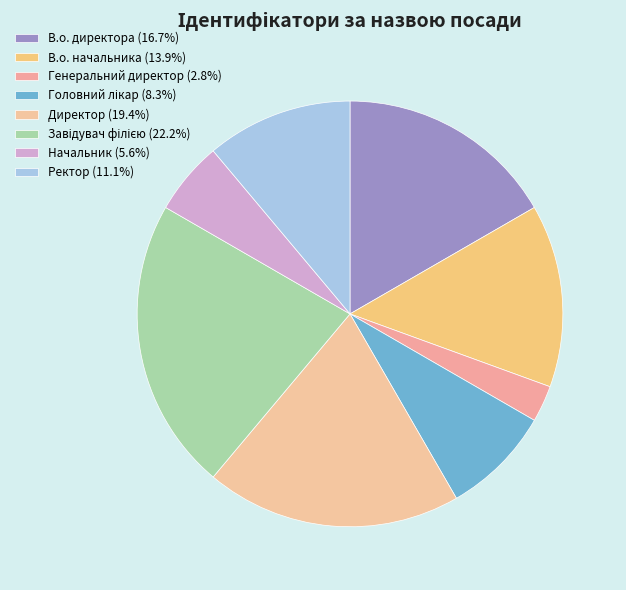

Which slice is the largest?

Завідувач філією